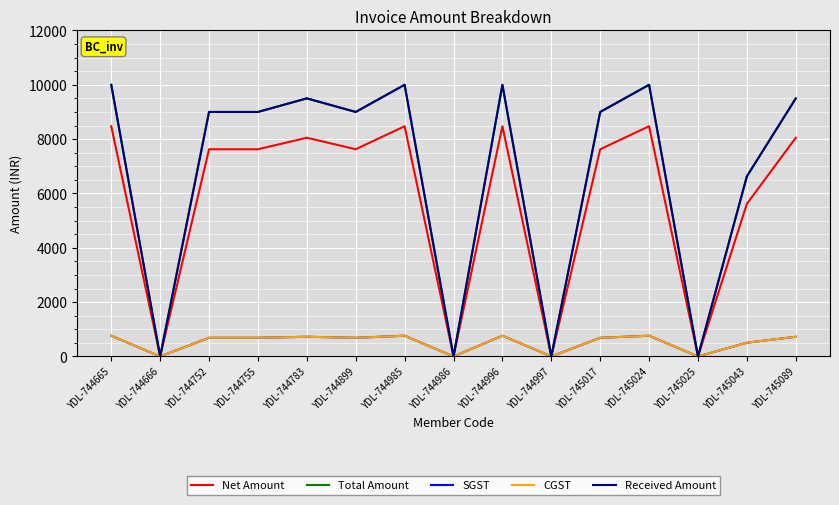

Where does the CGST series first go above 686?

YDL-744665